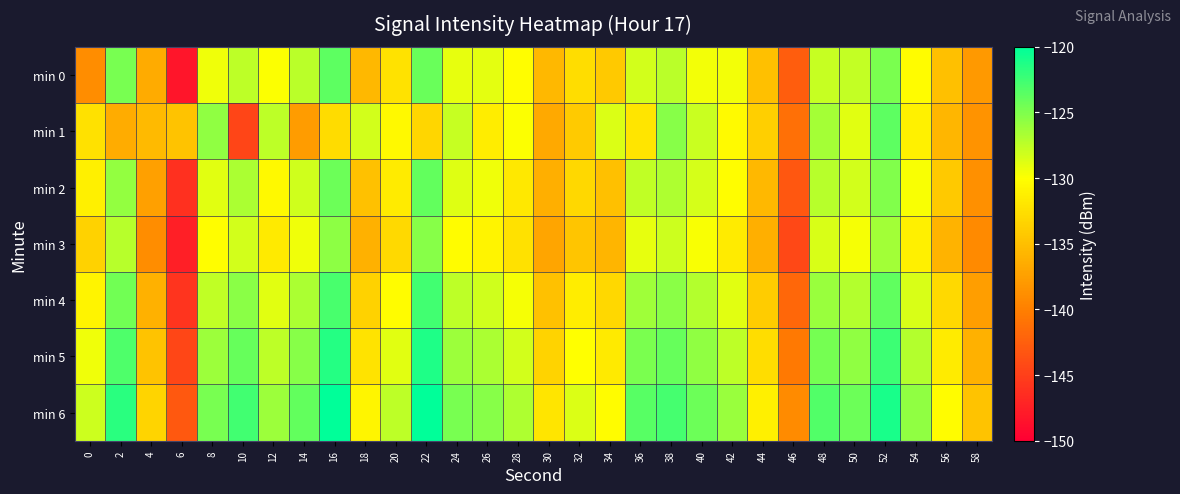

Reading left to right, list all the values displayed in this chart.

min 0: 0=-138.9	2=-124.7	4=-136.6	6=-148.3	8=-129.4	10=-127.4	12=-129.9	14=-127.3	16=-123.7	18=-135.6	20=-132.3	22=-124.1	24=-129.0	26=-128.9	28=-130.2	30=-135.5	32=-132.6	34=-134.2	36=-128.3	38=-127.4	40=-129.5	42=-129.6	44=-134.9	46=-142.7	48=-127.8	50=-127.7	52=-124.8	54=-130.3	56=-134.9	58=-137.9
min 1: 0=-132.3	2=-136.4	4=-135.4	6=-134.6	8=-125.6	10=-144.5	12=-127.5	14=-137.8	16=-132.7	18=-128.2	20=-130.5	22=-133.2	24=-127.8	26=-131.4	28=-129.9	30=-136.7	32=-134.1	34=-128.6	36=-132.0	38=-125.3	40=-127.9	42=-130.4	44=-133.8	46=-141.2	48=-126.5	50=-128.9	52=-123.7	54=-131.1	56=-135.6	58=-138.4
min 2: 0=-131.2	2=-125.8	4=-137.4	6=-146.2	8=-128.9	10=-126.7	12=-130.5	14=-128.1	16=-124.3	18=-134.8	20=-131.6	22=-123.9	24=-128.7	26=-129.4	28=-131.8	30=-136.2	32=-133.1	34=-135.0	36=-127.6	38=-126.8	40=-128.4	42=-130.1	44=-135.5	46=-143.1	48=-127.2	50=-128.3	52=-125.1	54=-129.8	56=-134.2	58=-138.7
min 3: 0=-133.5	2=-127.2	4=-138.9	6=-147.5	8=-130.1	10=-128.3	12=-131.7	14=-129.4	16=-125.6	18=-136.1	20=-132.9	22=-125.3	24=-130.2	26=-130.8	28=-132.4	30=-137.0	32=-134.5	34=-135.8	36=-129.1	38=-128.0	40=-129.8	42=-131.5	44=-136.2	46=-144.3	48=-128.5	50=-129.7	52=-126.4	54=-131.2	56=-135.9	58=-139.2
min 4: 0=-130.8	2=-124.5	4=-136.1	6=-145.8	8=-127.6	10=-125.4	12=-128.9	14=-126.7	16=-122.9	18=-133.5	20=-130.3	22=-122.6	24=-127.5	26=-128.1	28=-129.7	30=-134.8	32=-131.4	34=-133.1	36=-126.3	38=-125.5	40=-127.1	42=-128.8	44=-134.0	46=-141.9	48=-126.0	50=-127.1	52=-123.8	54=-128.5	56=-133.0	58=-137.5
min 5: 0=-129.4	2=-123.1	4=-134.7	6=-144.4	8=-126.2	10=-124.0	12=-127.5	14=-125.3	16=-121.5	18=-132.1	20=-128.9	22=-121.2	24=-126.1	26=-126.7	28=-128.3	30=-133.4	32=-130.0	34=-131.7	36=-124.9	38=-124.1	40=-125.7	42=-127.4	44=-132.6	46=-140.5	48=-124.6	50=-125.7	52=-122.4	54=-127.1	56=-131.6	58=-136.1
min 6: 0=-128.0	2=-121.7	4=-133.3	6=-143.0	8=-124.8	10=-122.6	12=-126.1	14=-123.9	16=-120.1	18=-130.7	20=-127.5	22=-119.8	24=-124.7	26=-125.3	28=-126.9	30=-132.0	32=-128.6	34=-130.3	36=-123.5	38=-122.7	40=-124.3	42=-126.0	44=-131.2	46=-139.1	48=-123.2	50=-124.3	52=-121.0	54=-125.7	56=-130.2	58=-134.7